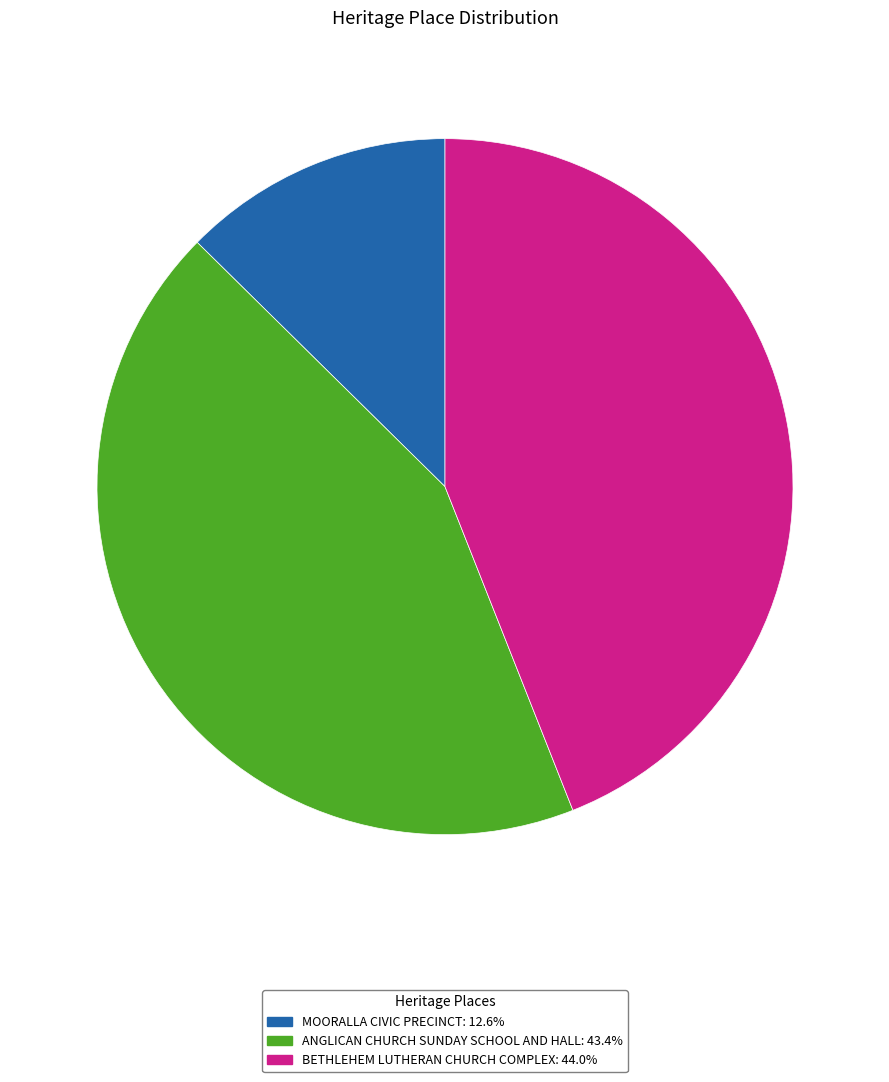

Which slice is the largest?

BETHLEHEM LUTHERAN CHURCH COMPLEX